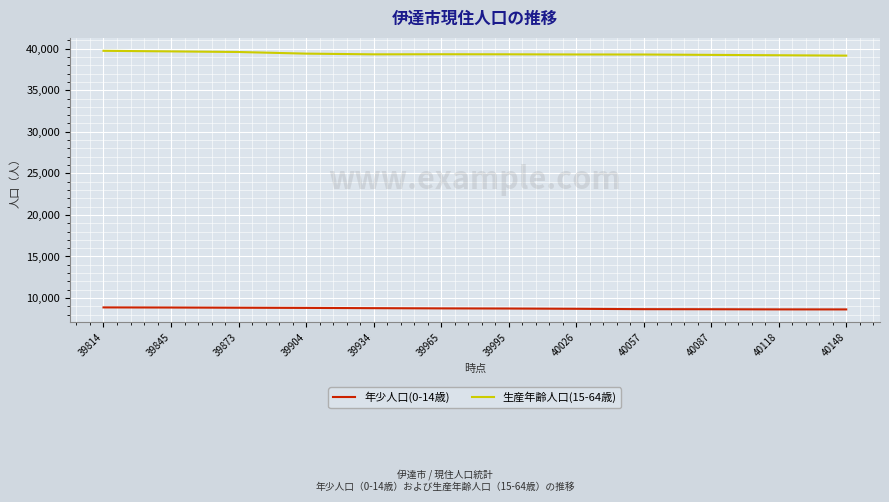

What is the difference between the 生産年齢人口(15-64歳) values at 39904 and 39965?

74